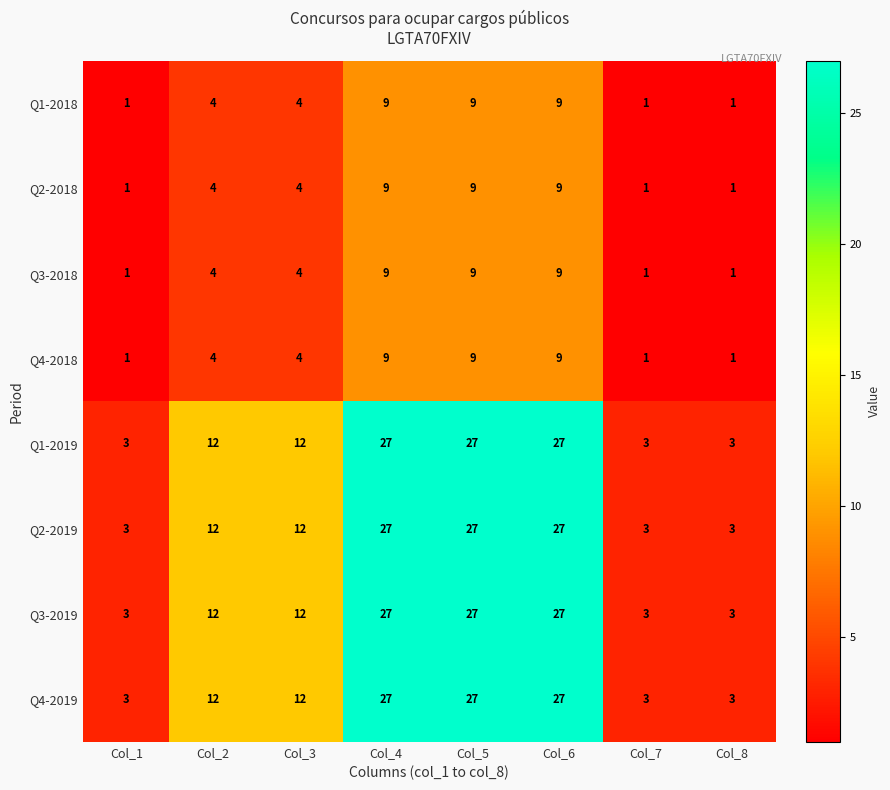

Read the Q1-2018 value at Col_6.

9